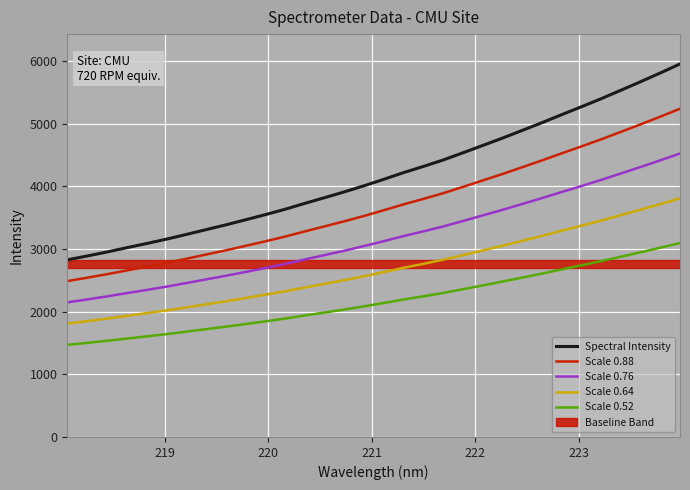

Rank the series by their maximum value, from highest to lowest.

Spectral Intensity, Scale 0.88, Scale 0.76, Scale 0.64, Scale 0.52